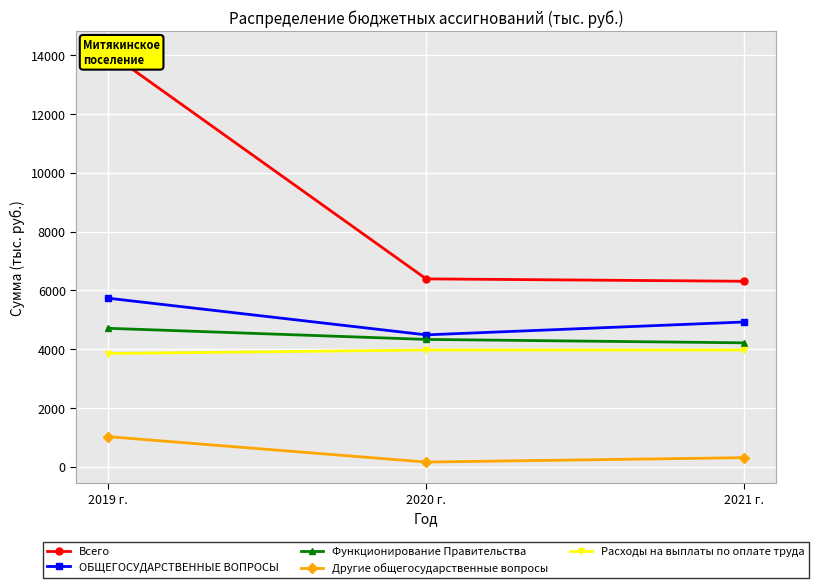

Reading left to right, what are all the values shown in this chart?

Всего: 14115.4	6388.8	6307.9
ОБЩЕГОСУДАРСТВЕННЫЕ ВОПРОСЫ: 5732.1	4483.1	4922.1
Функционирование Правительства: 4707.5	4328.6	4212.3
Другие общегосударственные вопросы: 1019.6	154.5	304.6
Расходы на выплаты по оплате труда: 3849.2	3967.5	3967.5